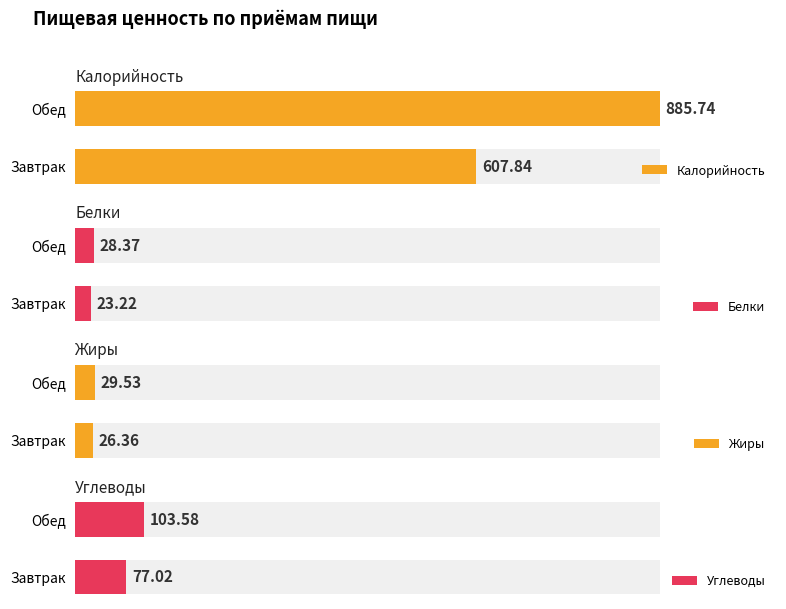

What are all the series names shown in the legend?

Калорийность, Белки, Жиры, Углеводы